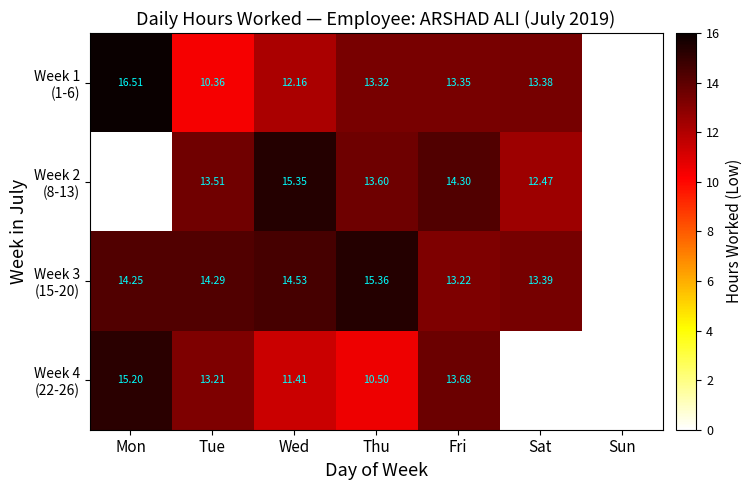

Which category has the highest value across all series?

Mon